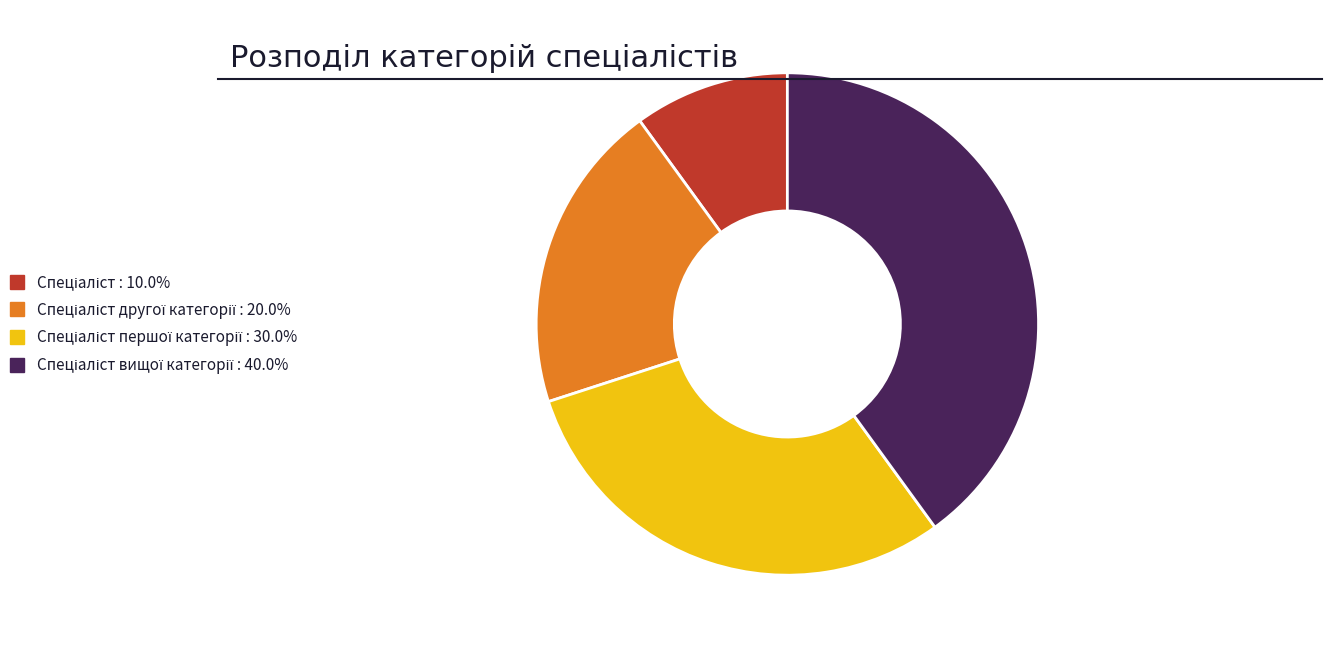

Does any single category account for the majority?

No